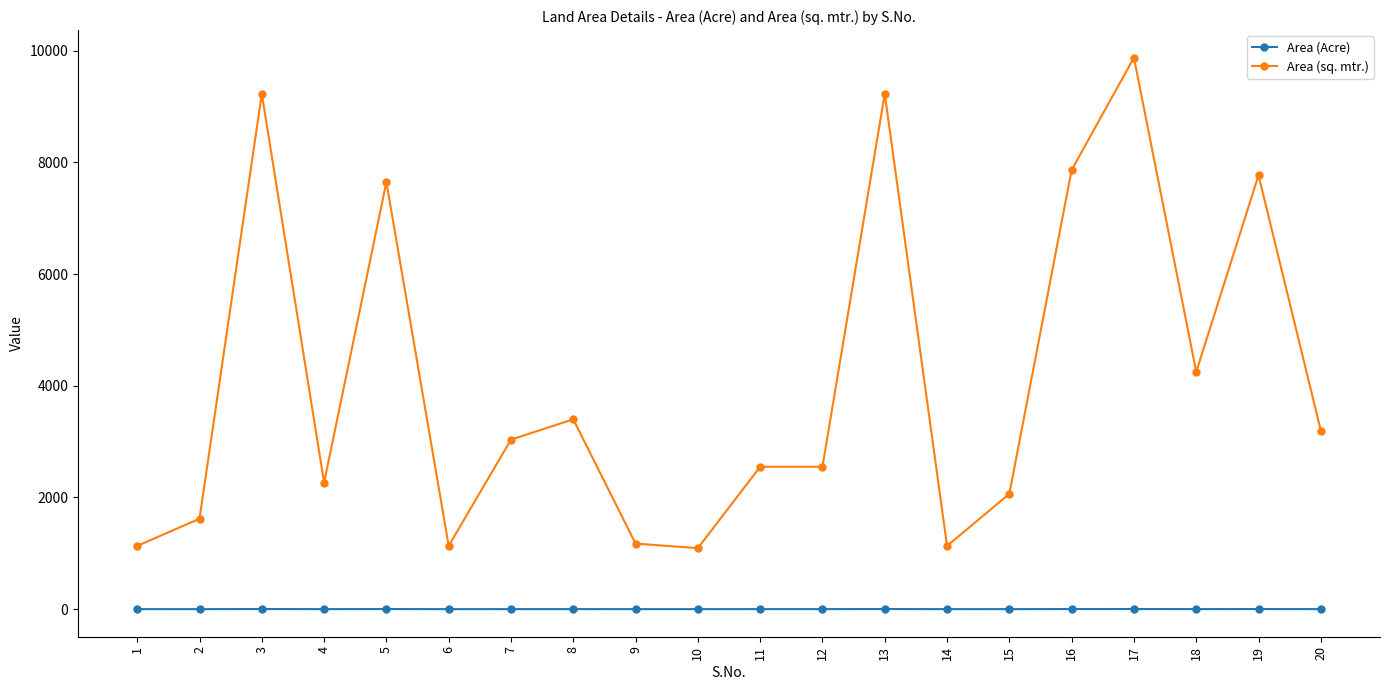

True or false: Area (sq. mtr.) has more than 0 interior local peaks.

True